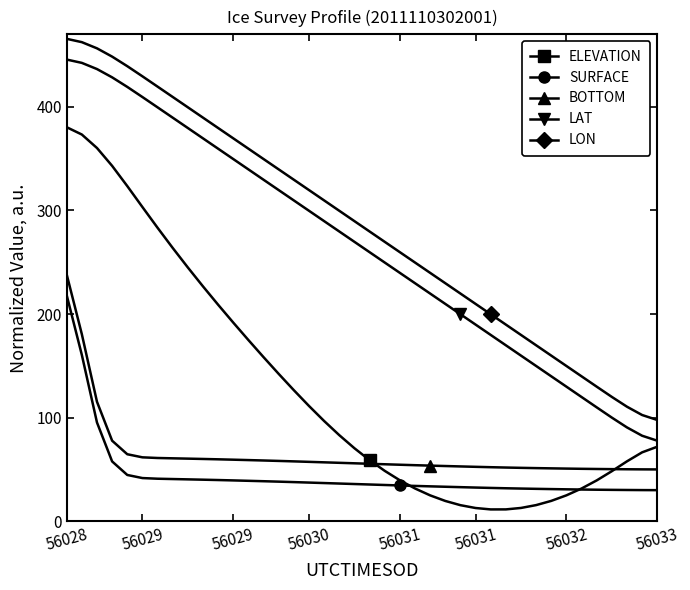

How many lines are shown in the chart?

5